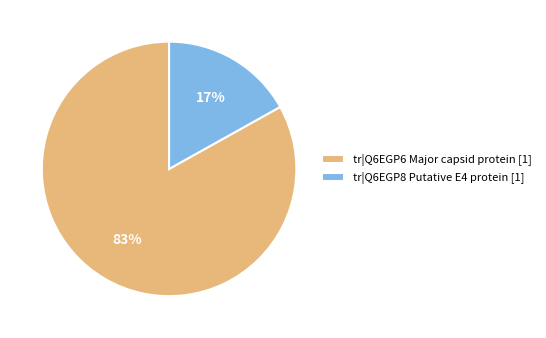

To the nearest percent, what is the average slice percentage?

50%